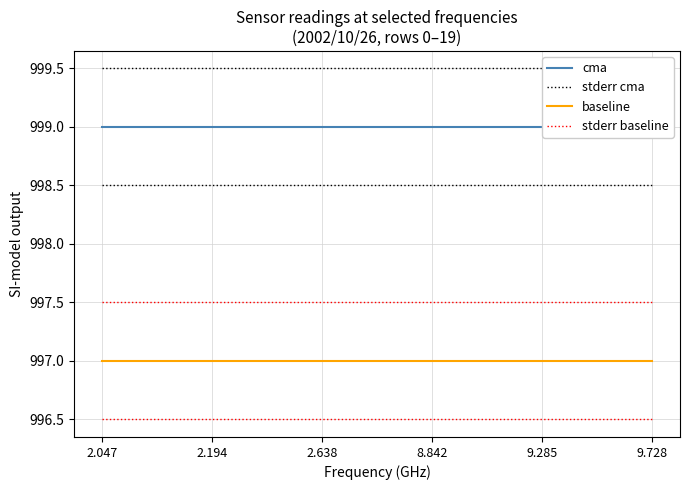

What is the sum of all baseline values?

5982.0